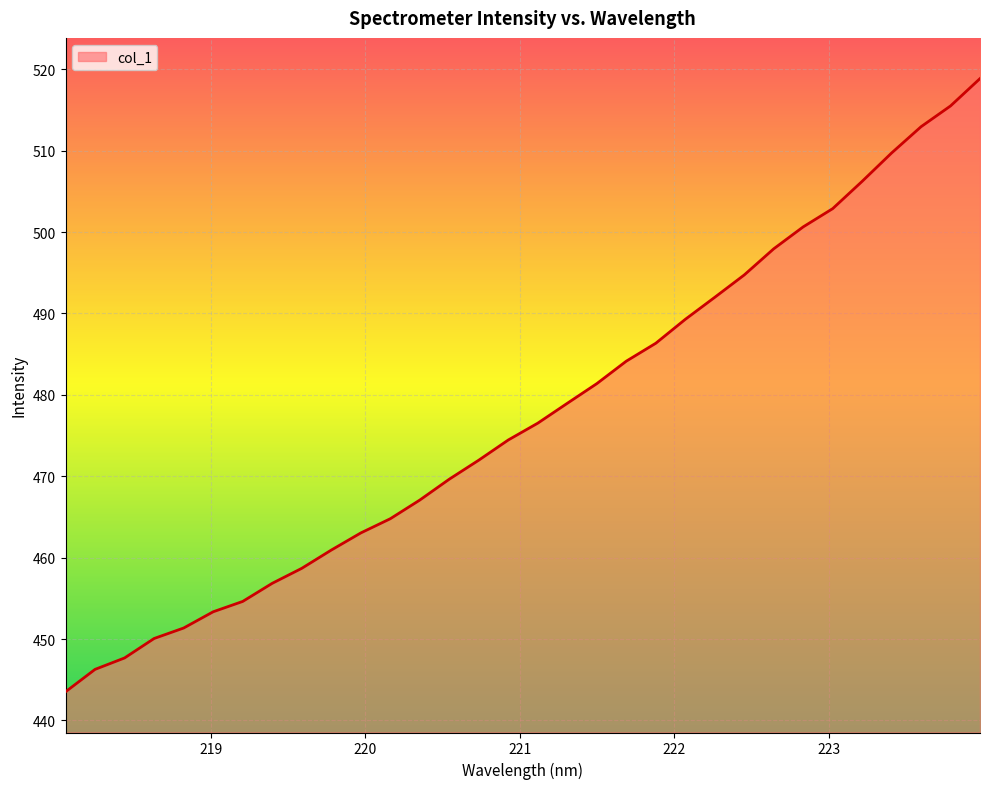

What is the smallest value displayed?

443.5